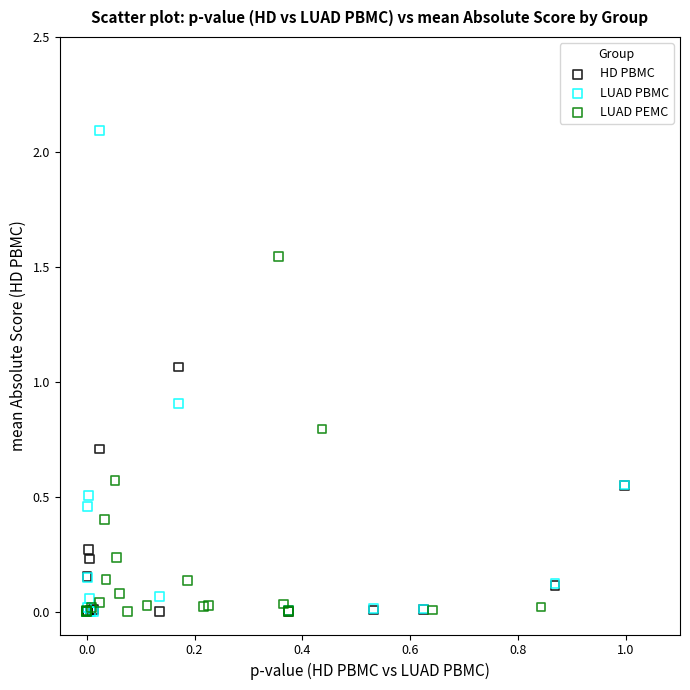

Which series contains the highest Y value?

LUAD PBMC